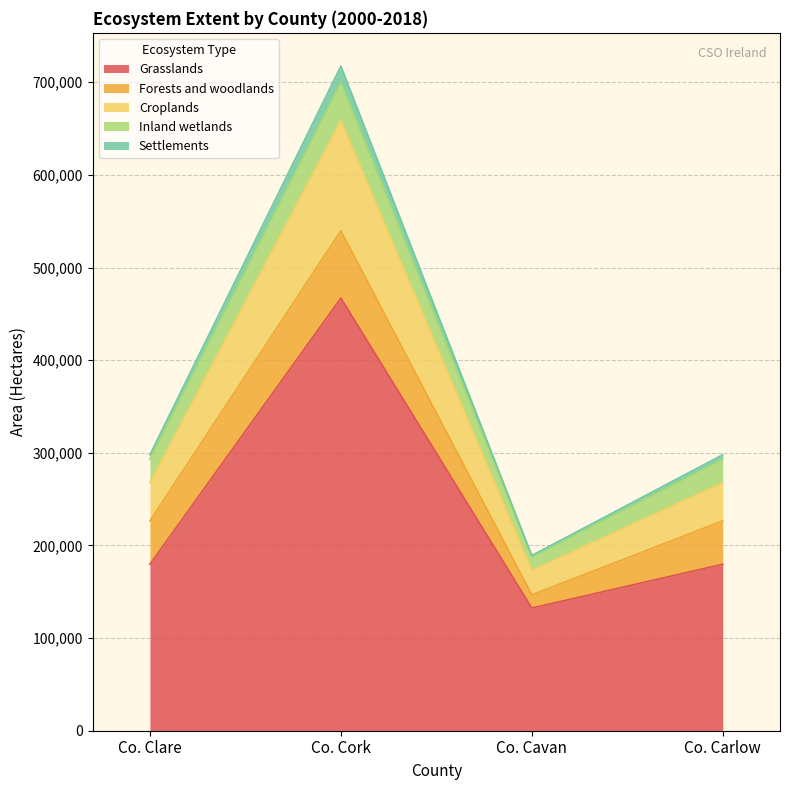

What is the value of the Grasslands point at the 4th from the left?

179729